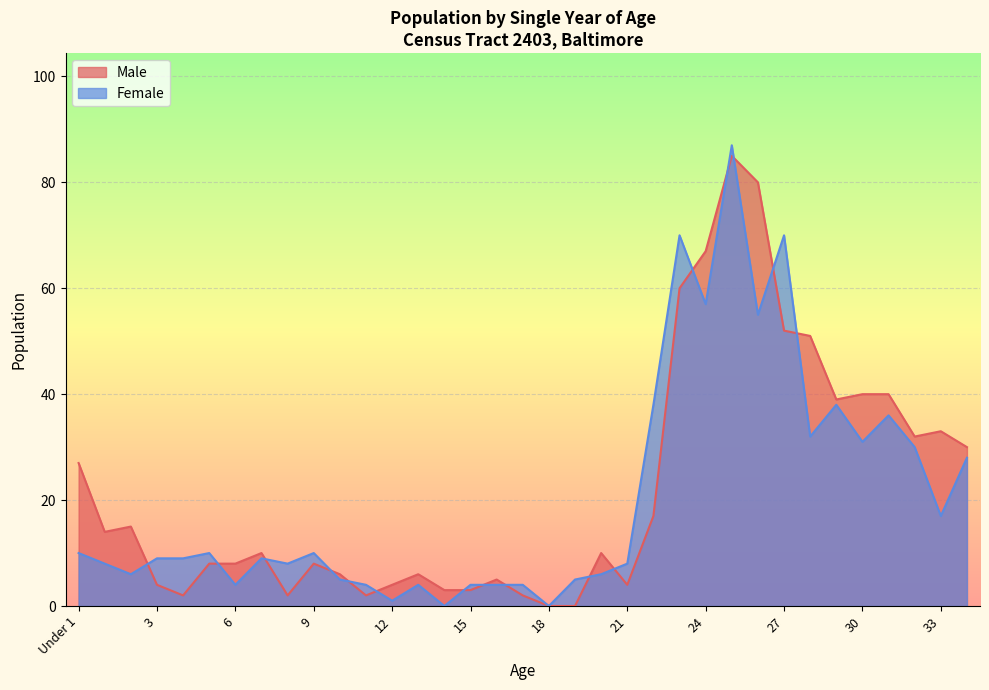

Which has a higher value, 10 or 20?

20